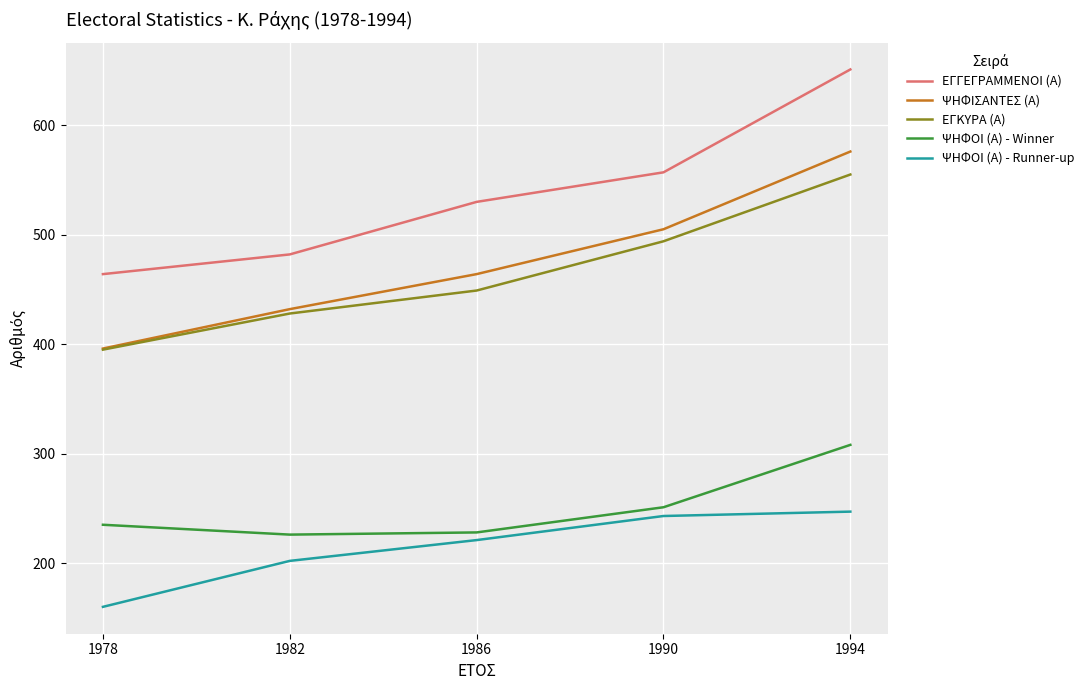

What value does the ΨΗΦΙΣΑΝΤΕΣ (Α) series have at 1978?

396